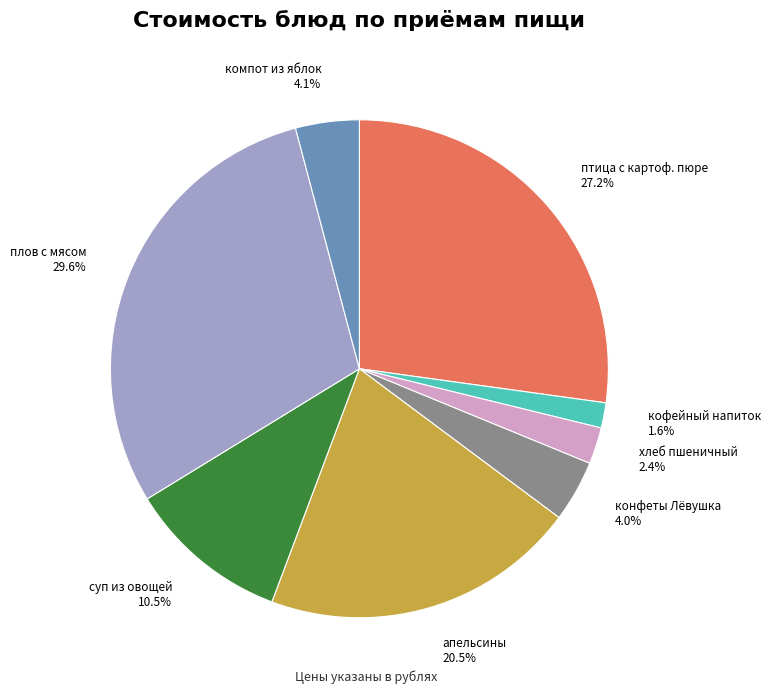

Does any single category account for the majority?

No